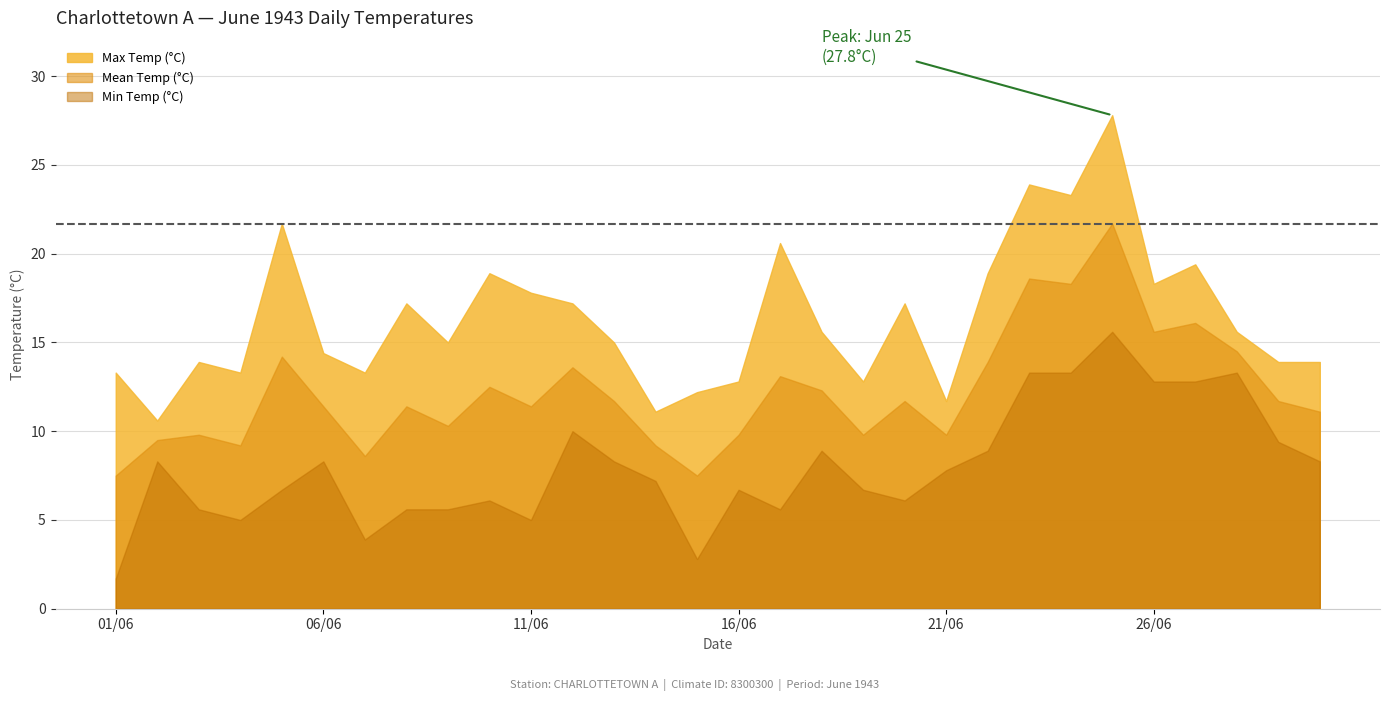

Count the number of categories in the chart.

30